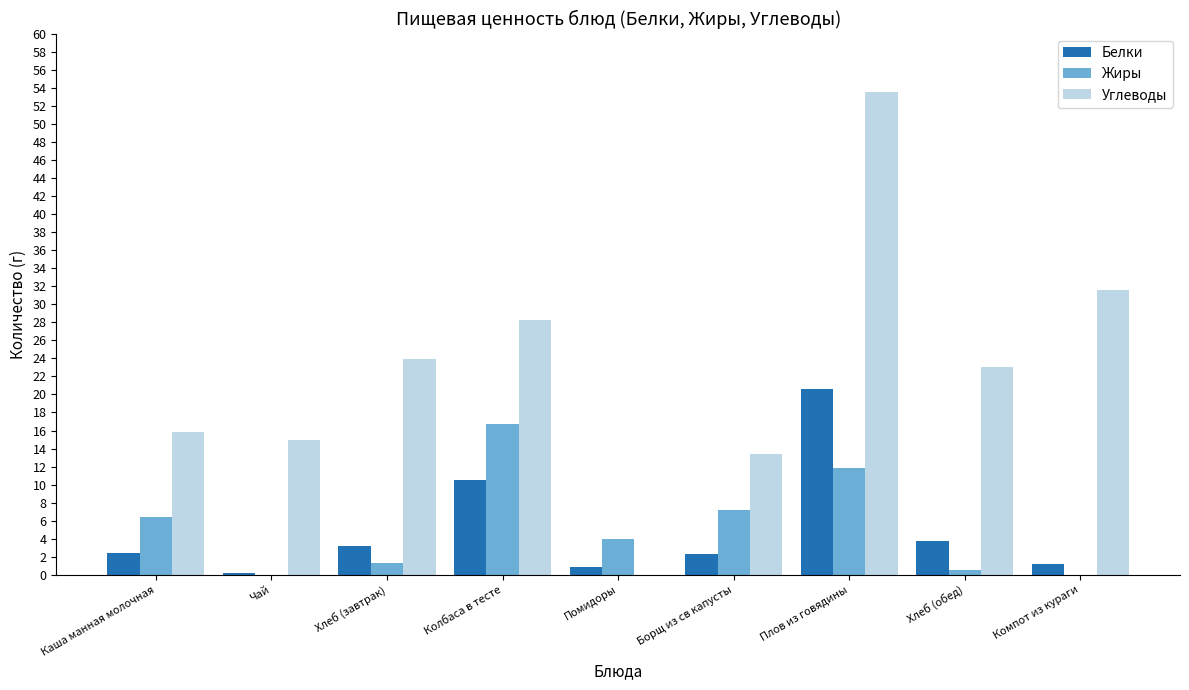

Which series changed the most between Каша манная молочная and Хлеб (завтрак)?

Углеводы